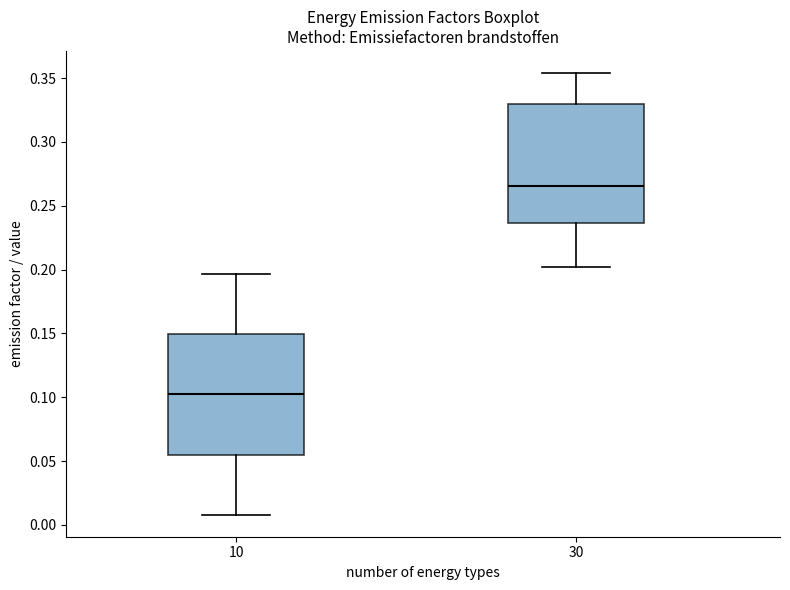

Reading left to right, read every box against the y-axis: the position of its median line, the range the box covers, and the ends of its whiskers. The values are not printed on the chart, so give them approximately, as read against the axis.

10: median 0.100, box 0.055 to 0.150, whiskers 0.010 to 0.195
30: median 0.265, box 0.235 to 0.330, whiskers 0.200 to 0.355